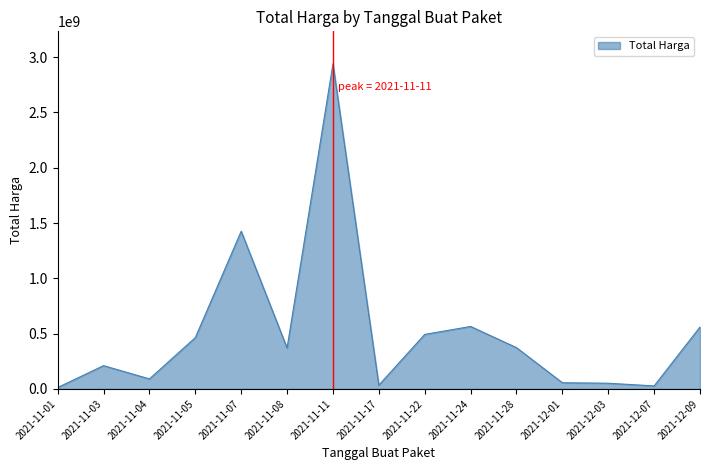

At which label does the data first exceed 370566000?

2021-11-05